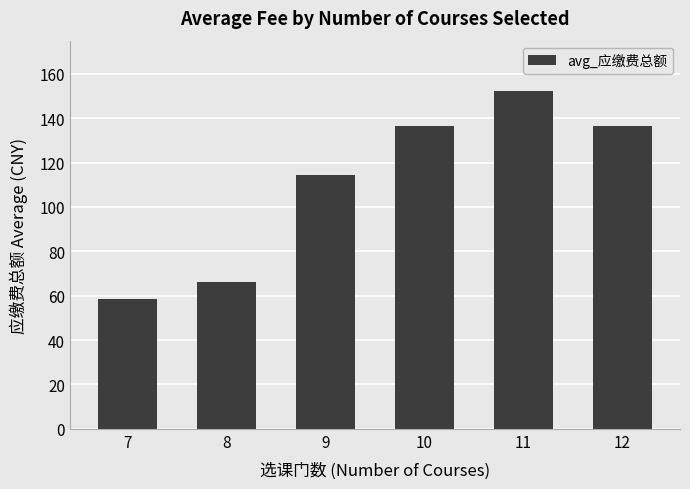

Between 11 and 7, which is larger?

11